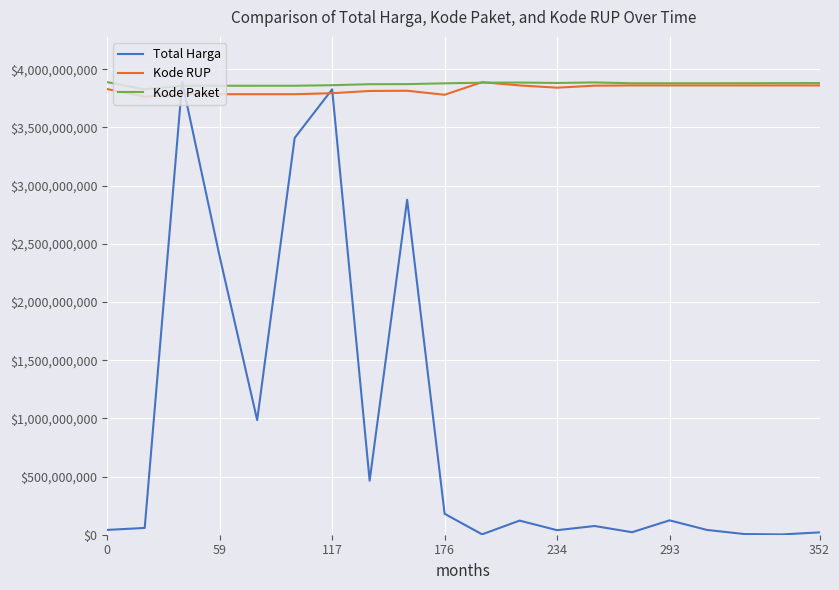

Which series has the widest spread of values?

Total Harga